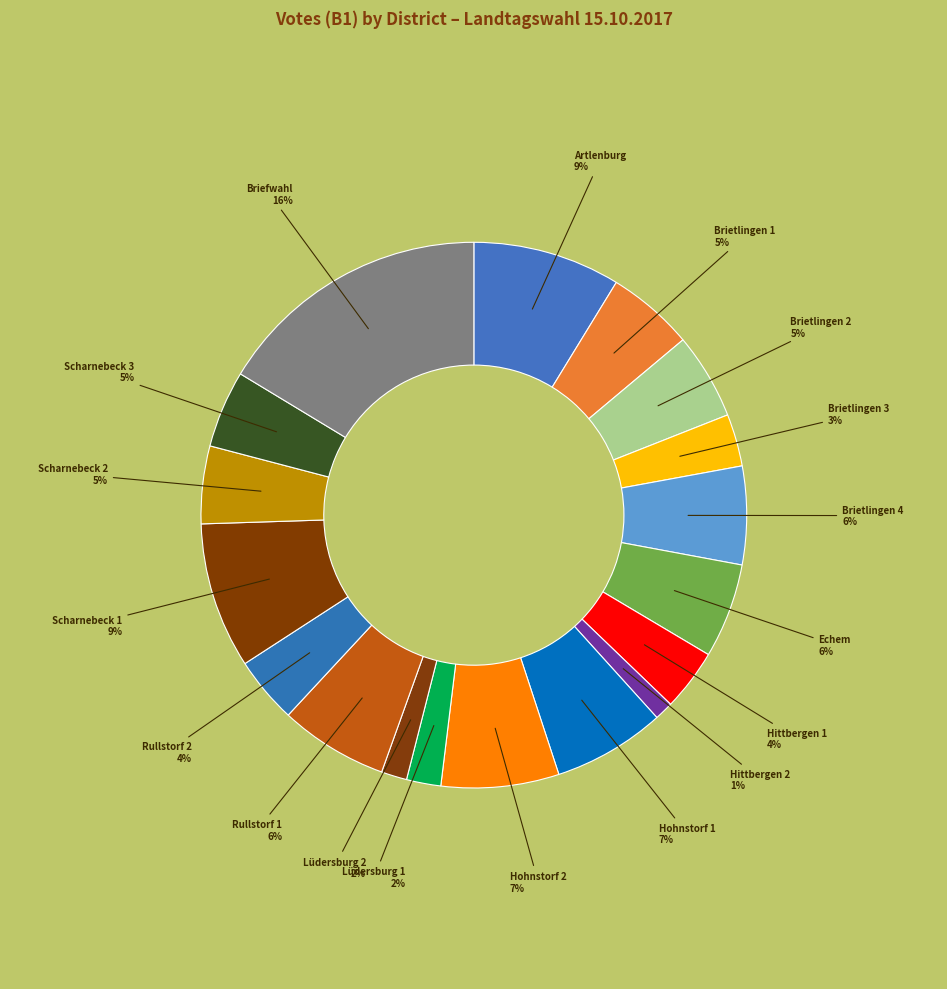

How many segments does this pie chart have?

18